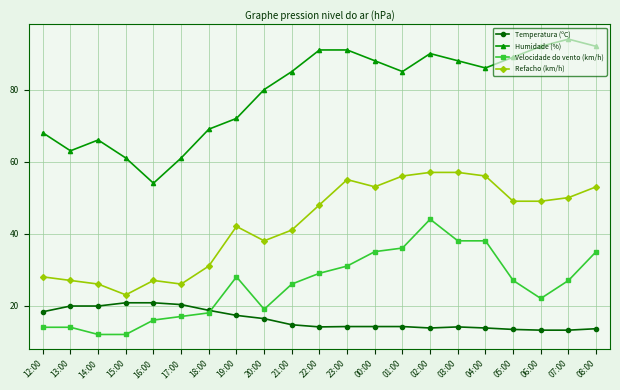

List the series in order of their peak value, lowest first.

Temperatura (ºC), Velocidade do vento (km/h), Refacho (km/h), Humidade (%)